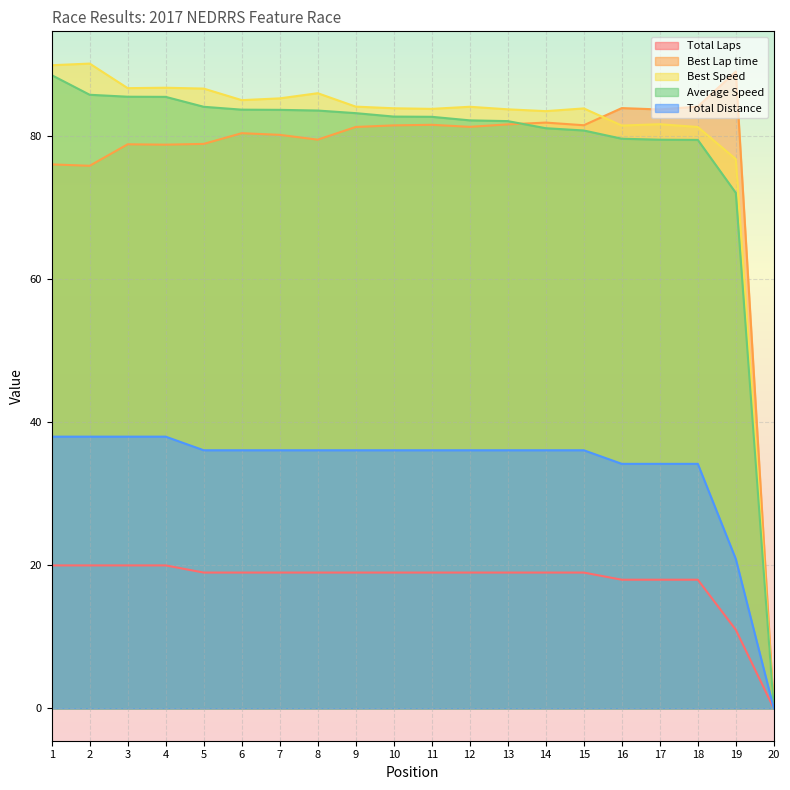

What are all the series names shown in the legend?

Total Laps, Best Lap time, Best Speed, Average Speed, Total Distance